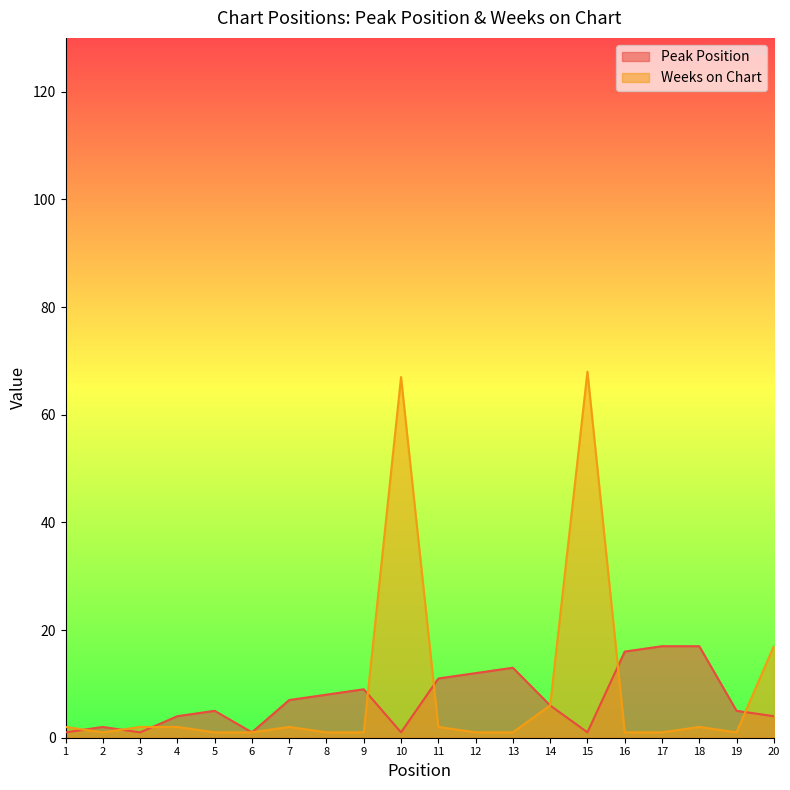

How many lines are shown in the chart?

2